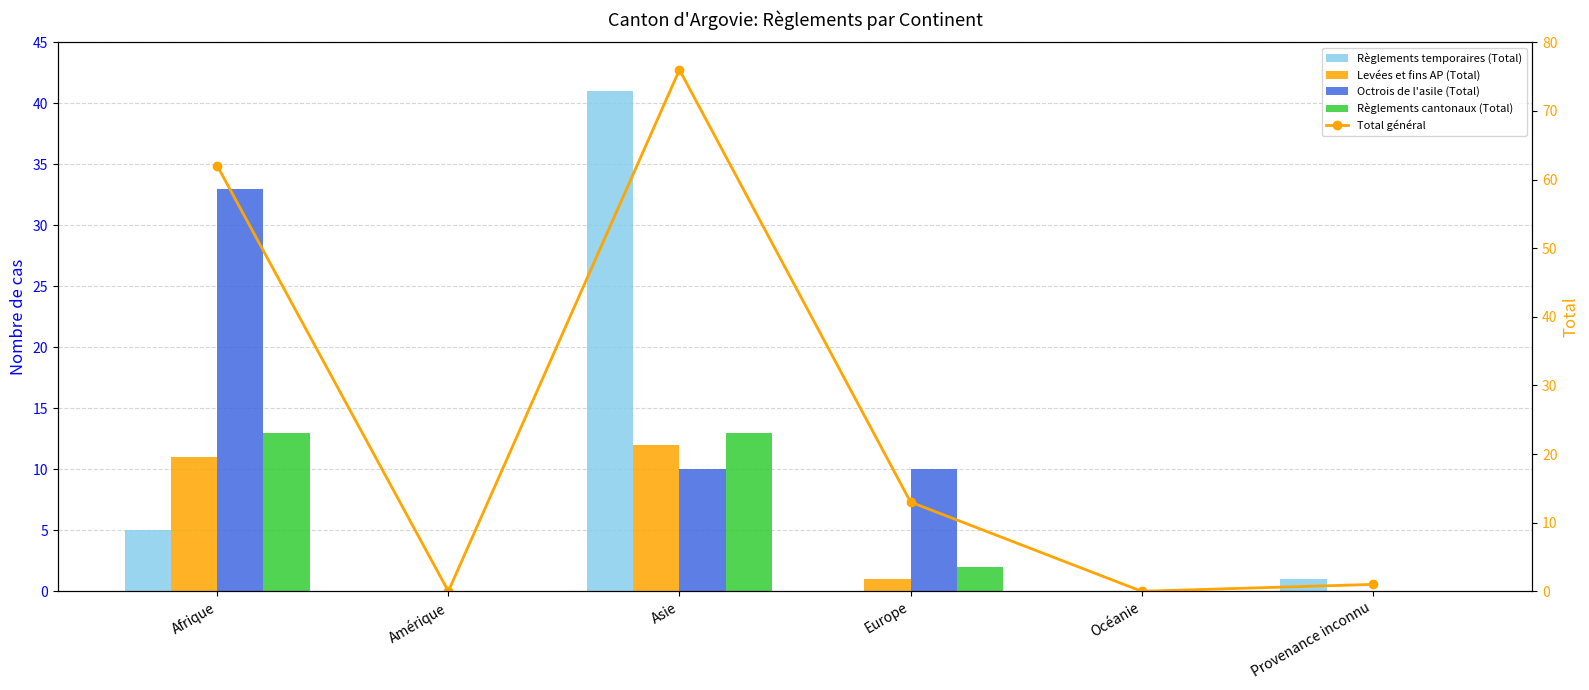

Is the value of Octrois de l'asile (Total) at Asie greater than the value of Règlements temporaires (Total) at Océanie?

Yes